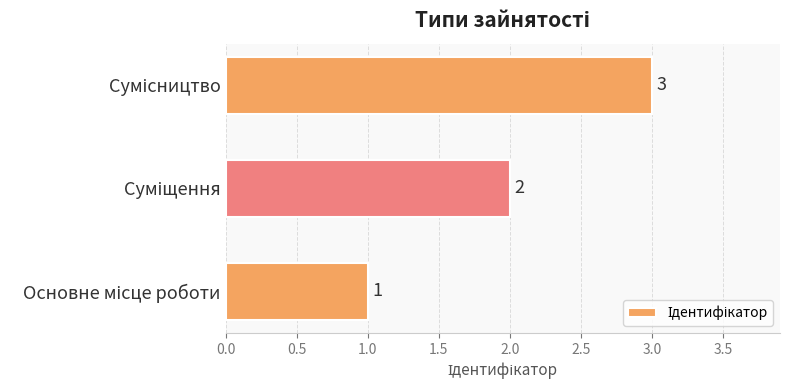

What is the greatest value displayed?

3